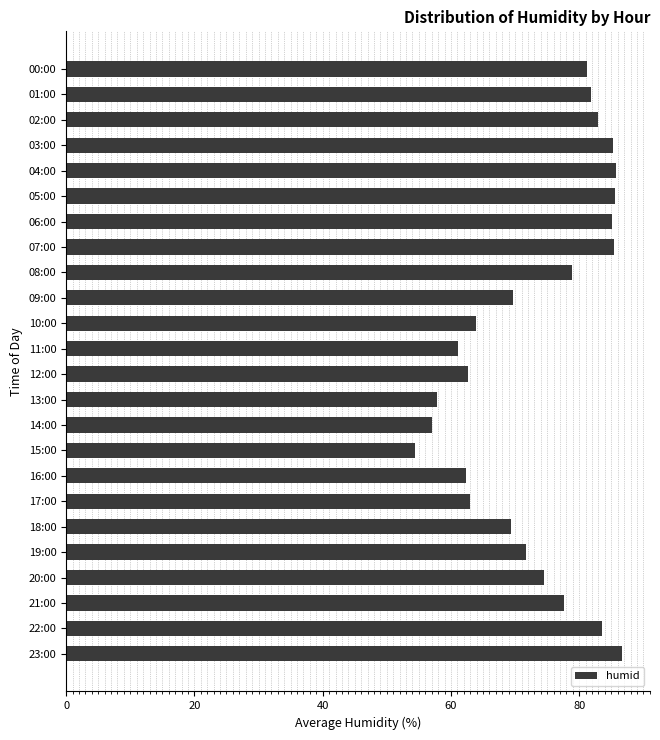

What is the minimum value shown in the chart?

54.4